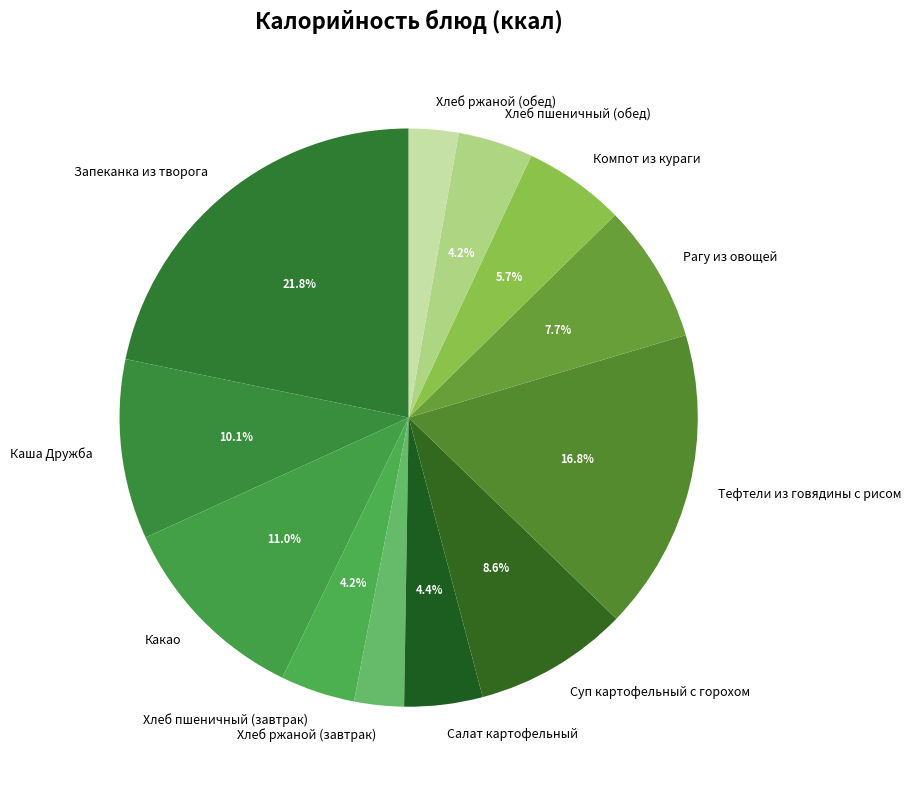

How many slices are in this pie chart?

12